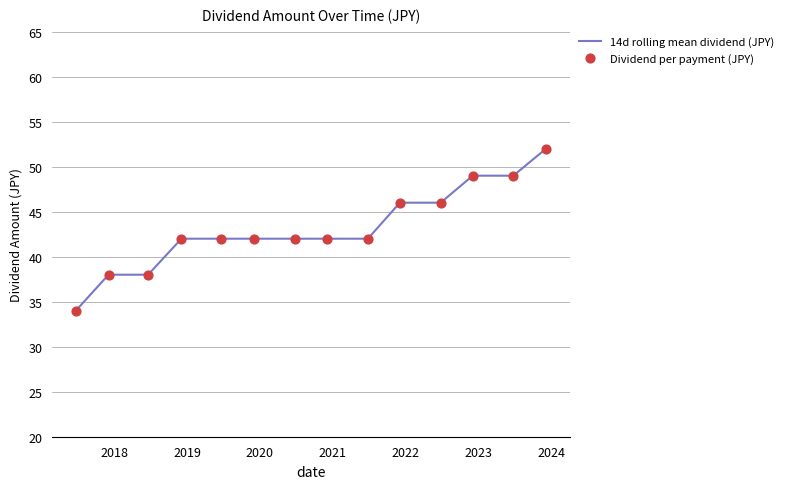

What is the minimum value shown in the chart?

34